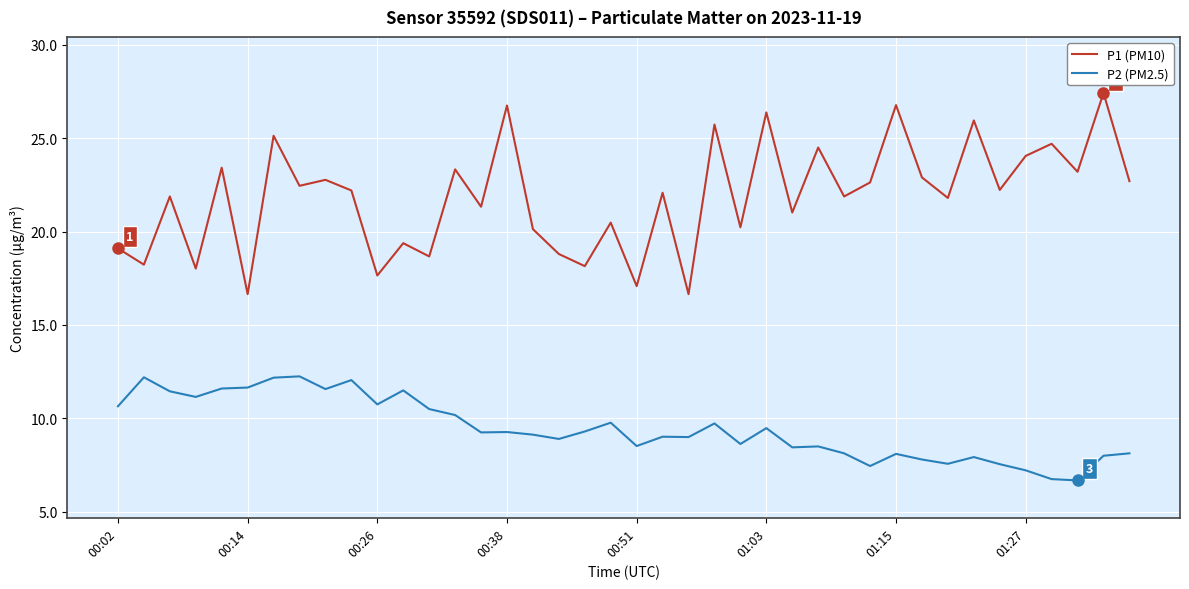

Which series has the largest total across all categories?

P1 (PM10)